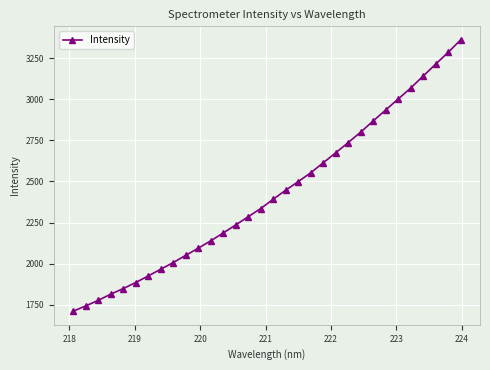

What is the value of the 28th point from the left?

3068.2